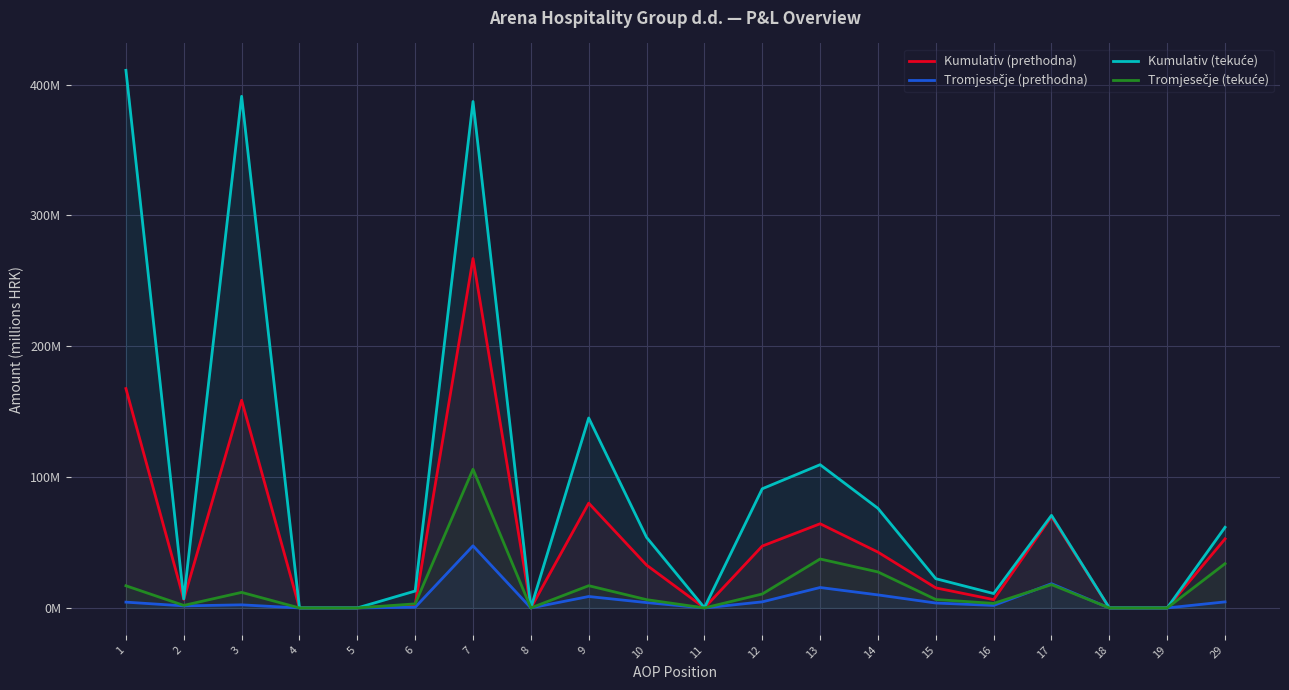

Does the chart display data point markers on the line(s)?

No